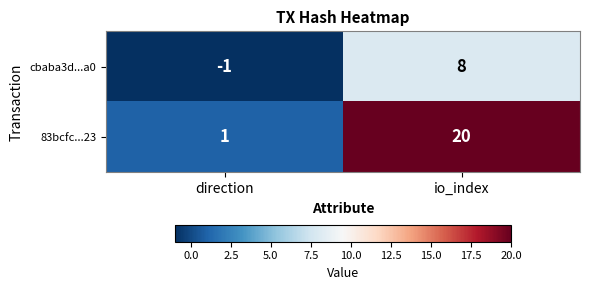

What is the difference between the 83bcfc...23 values at direction and io_index?

19